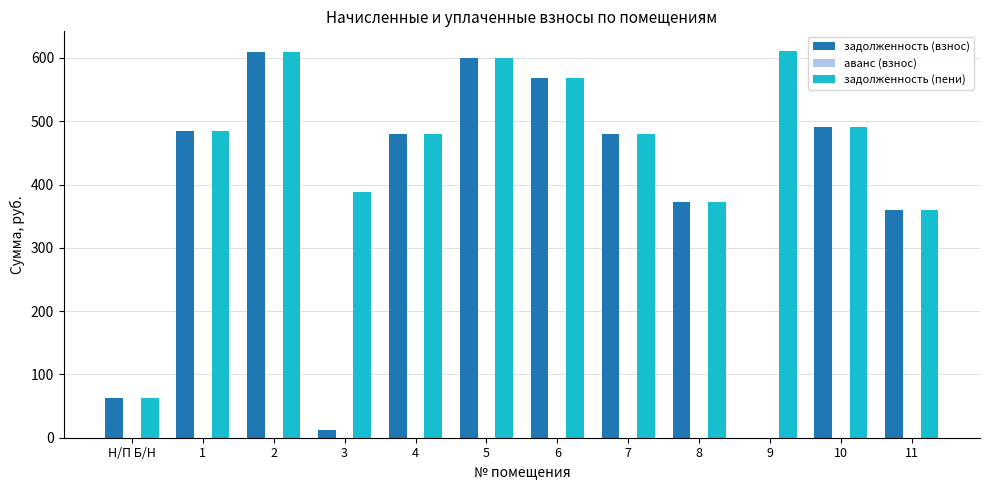

What is the maximum value shown in the chart?

611.5